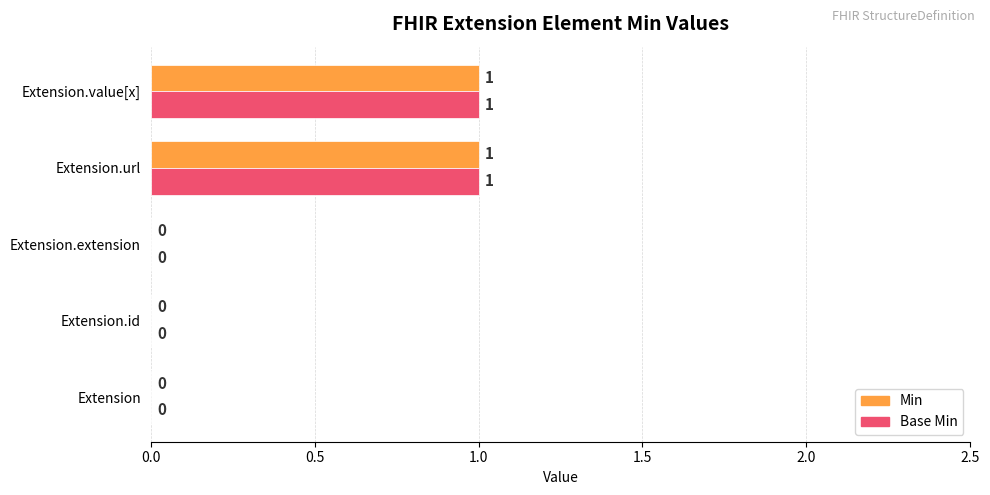

How many categories are shown in the chart?

5